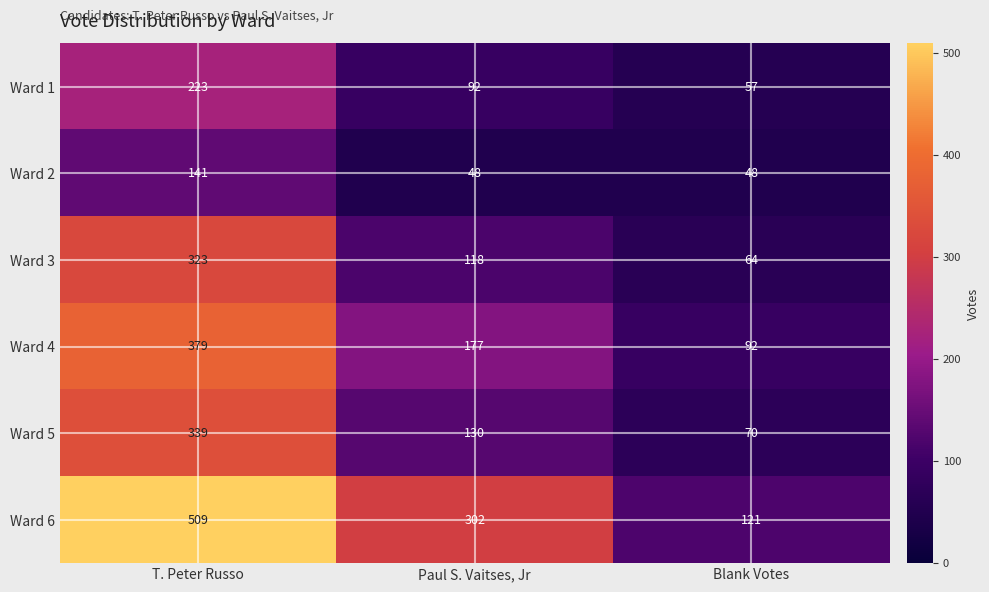

What is the greatest value displayed?

509